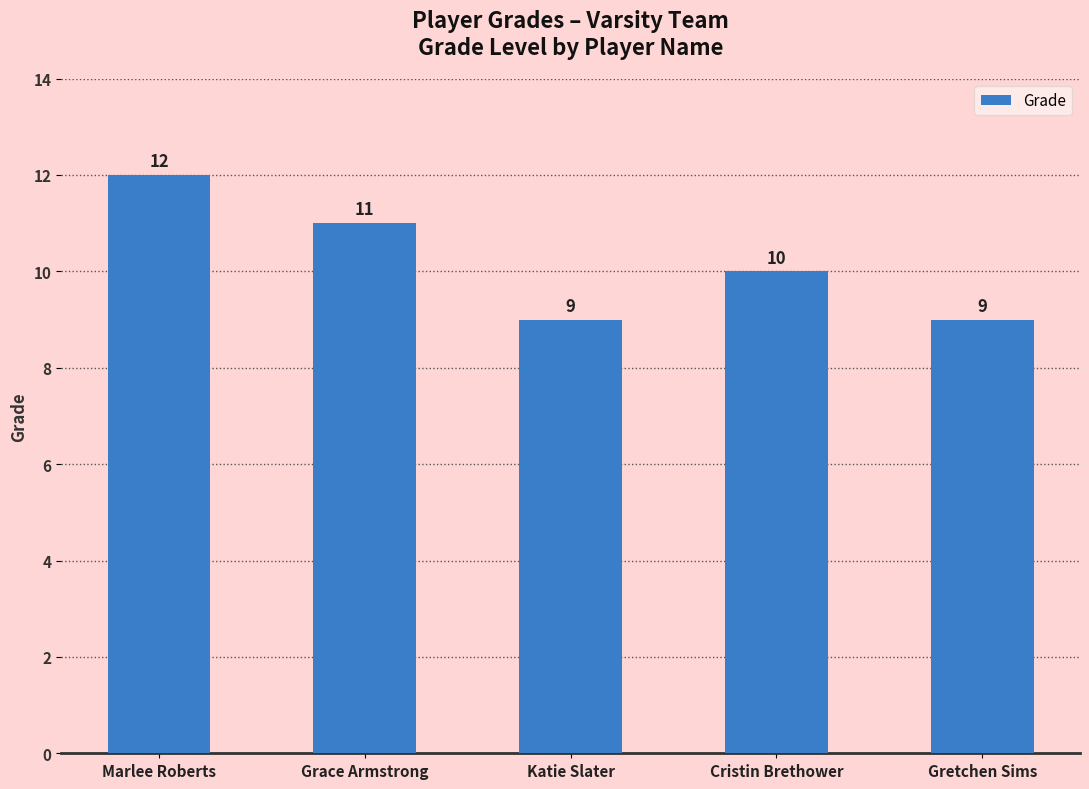

The value at Cristin Brethower is 15. True or false?

False